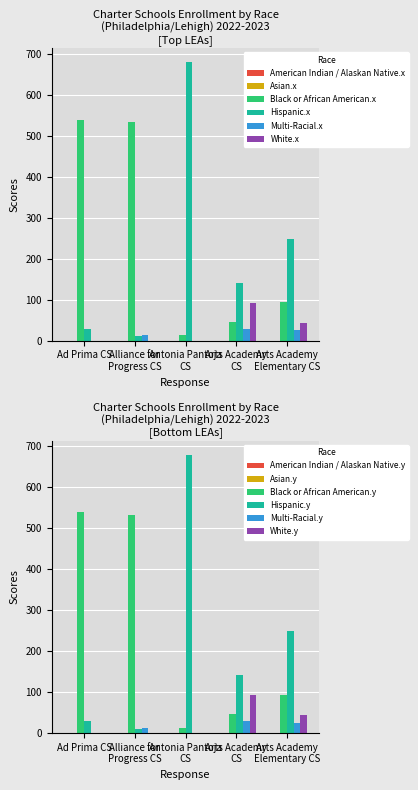

Is the value of White at Arts Academy CS greater than the value of Multi-Racial at 9?

Yes